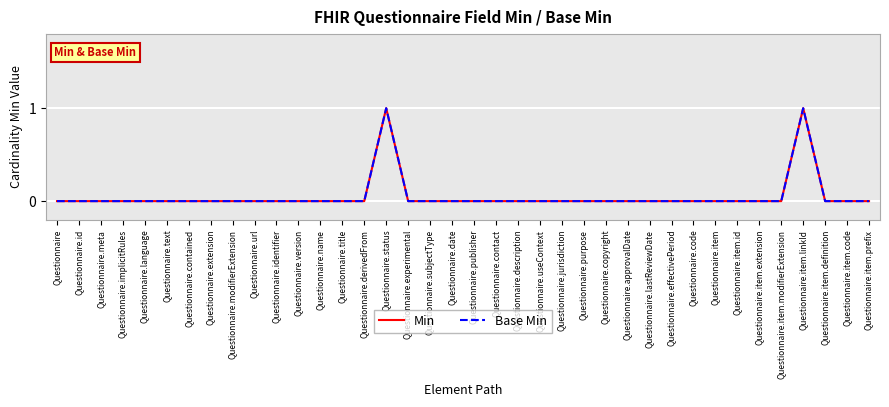

At how many categories does at least one series exceed 0?

2